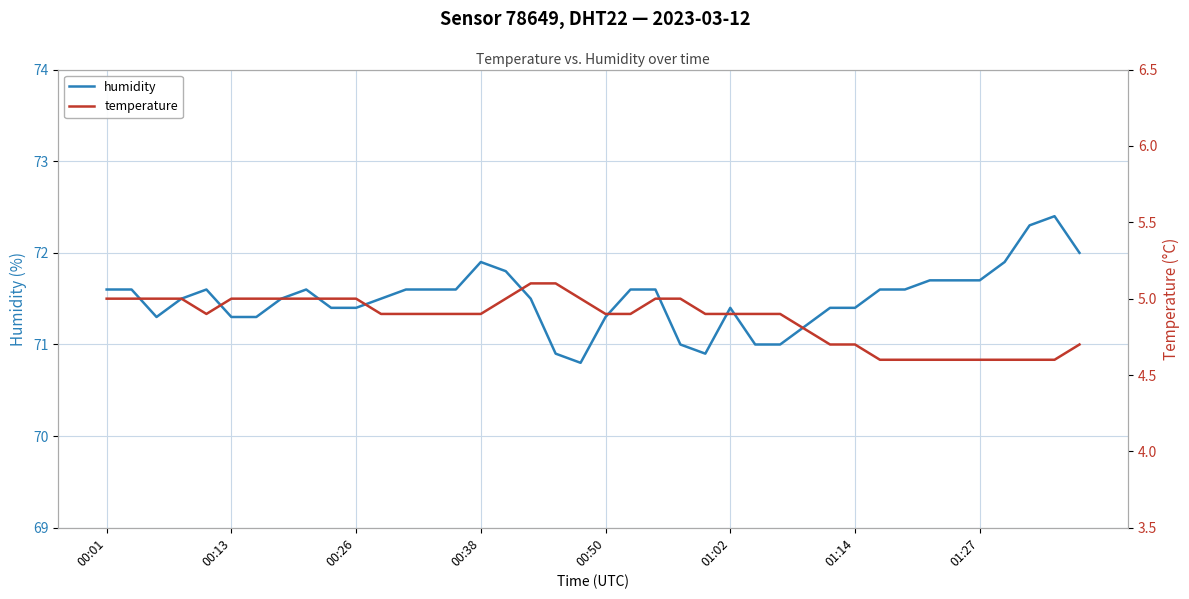

What is the greatest value displayed?

72.4